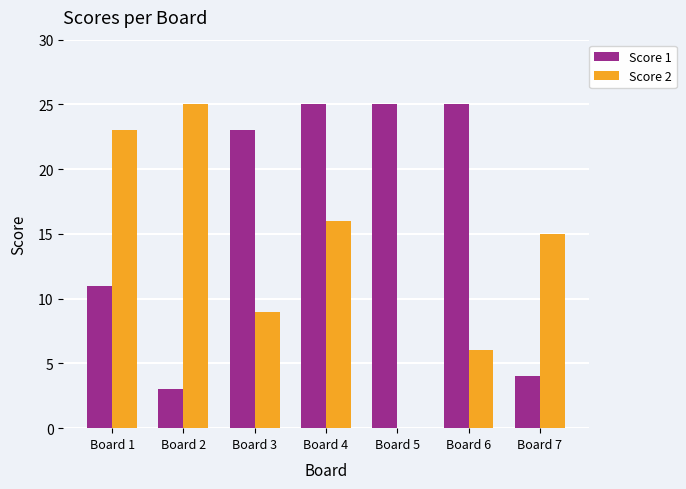

True or false: Score 2 has a value of 15 at Board 7.

True